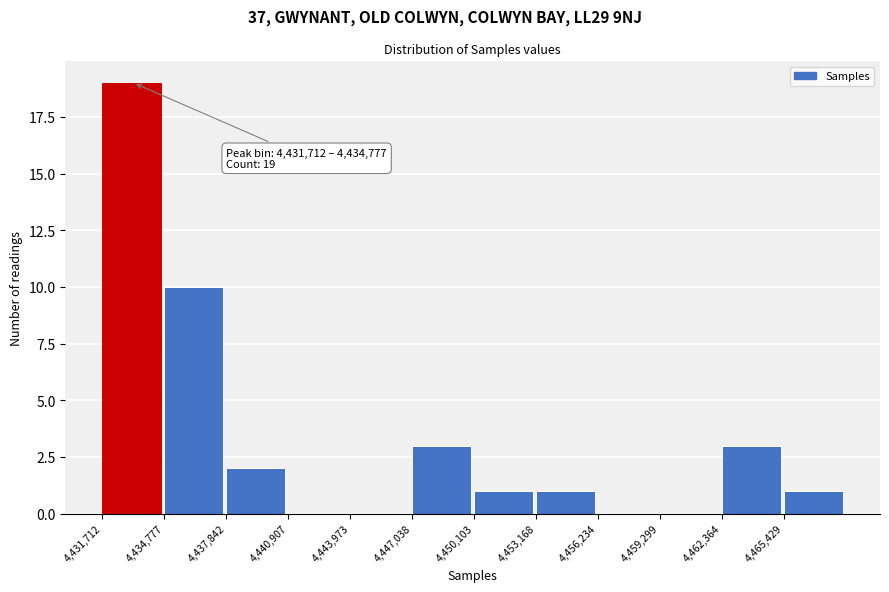

Over which range of the x-axis is the bar tallest?

4431500 to 4435000